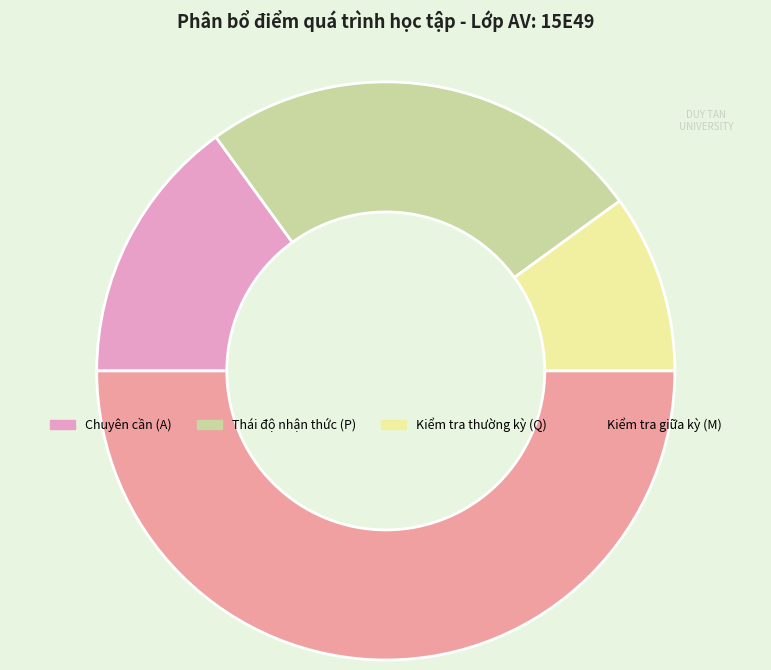

Rank the categories by value from lowest to highest.

Kiểm tra thường kỳ (Q), Chuyên cần (A), Thái độ nhận thức (P), Kiểm tra giữa kỳ (M)